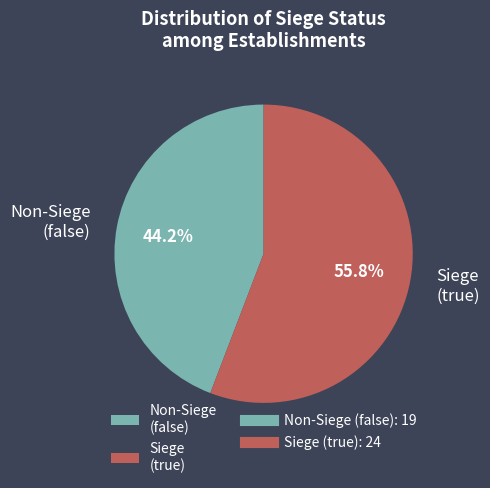

What is the total percentage of Siege (true) and Non-Siege (false)?

100.0%